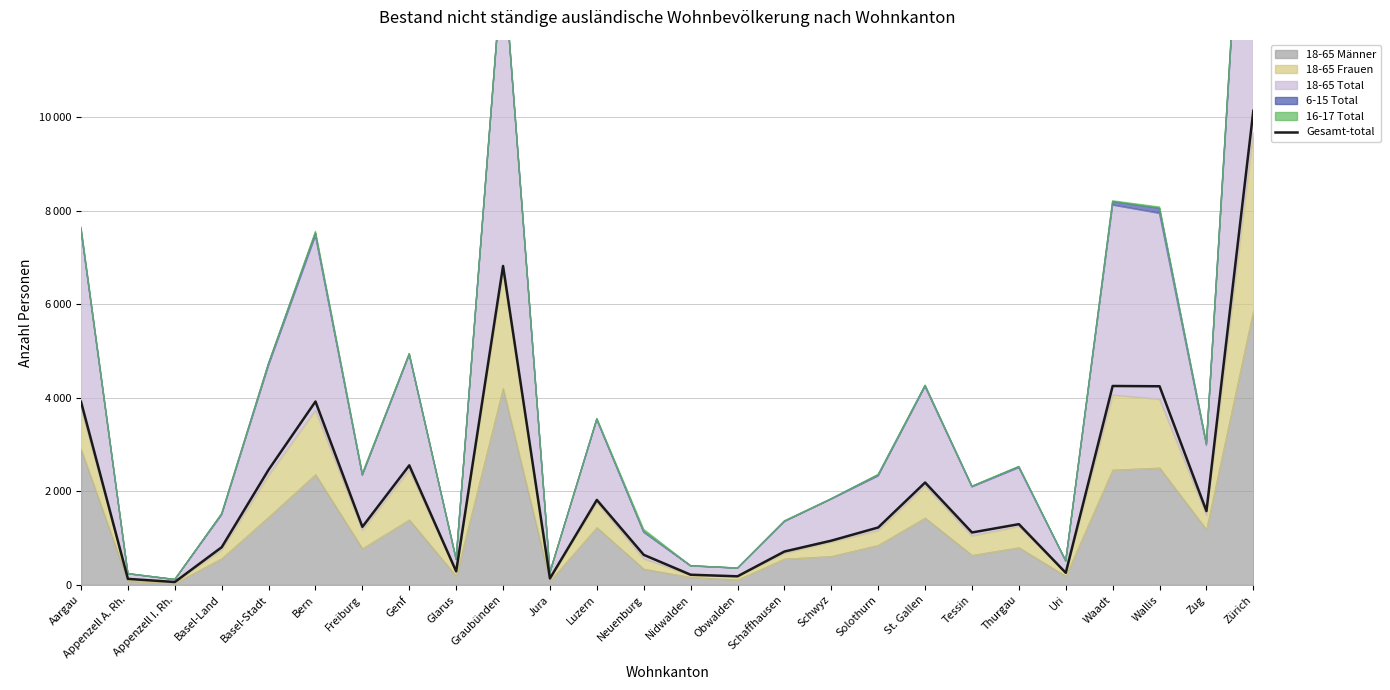

What position from the right is Obwalden?

12